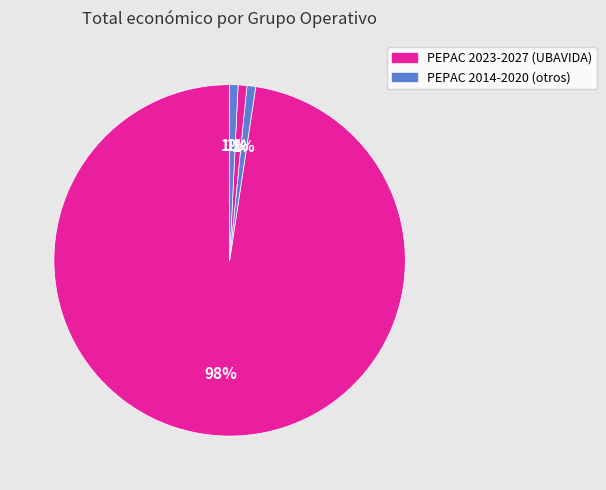

Count the number of slices in the pie.

4